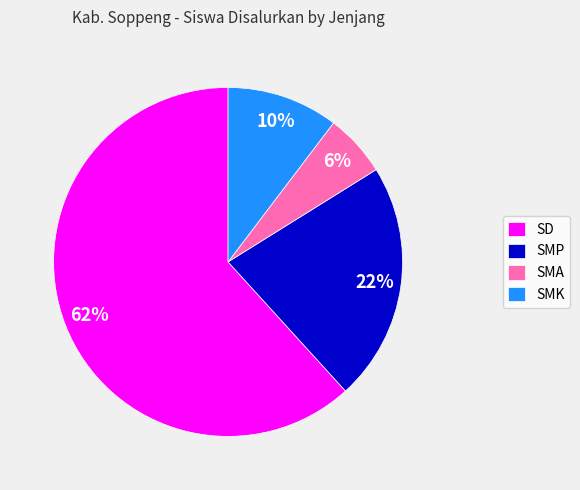

Is there a majority slice in this chart?

Yes